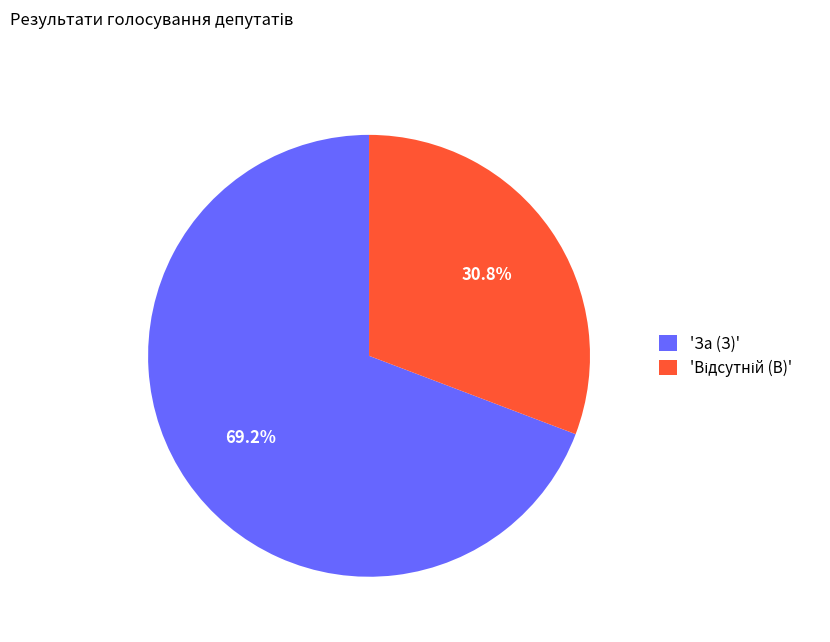

What is the majority slice?

'За (З)'